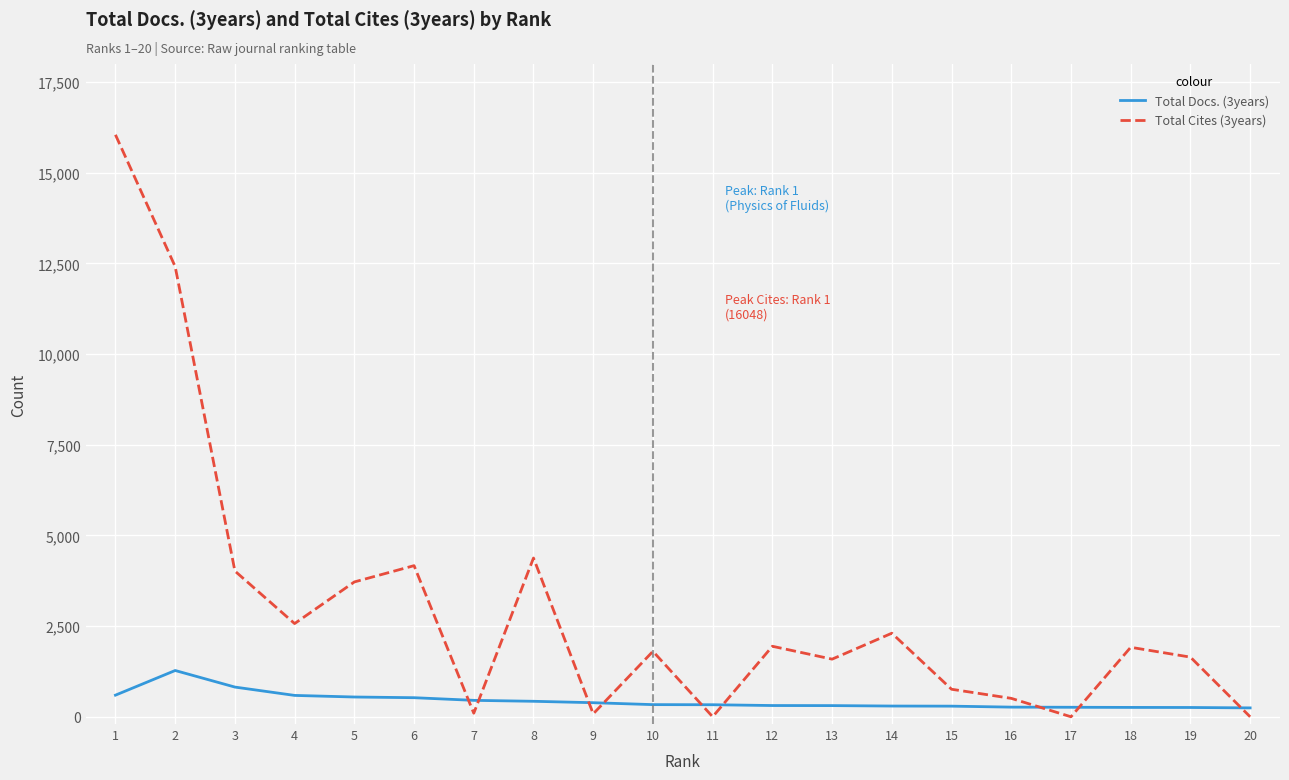

Which series ends up on top after the final intersection of Total Cites (3years) and Total Docs. (3years)?

Total Docs. (3years)